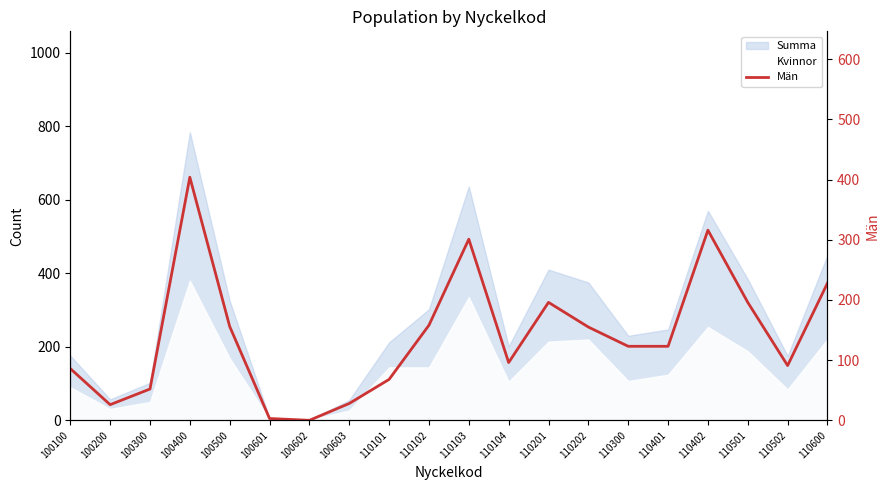

Reading left to right, extract all data points from this chart.

86	26	52	404	156	3	0	28	68	158	301	96	196	155	123	123	316	196	91	228